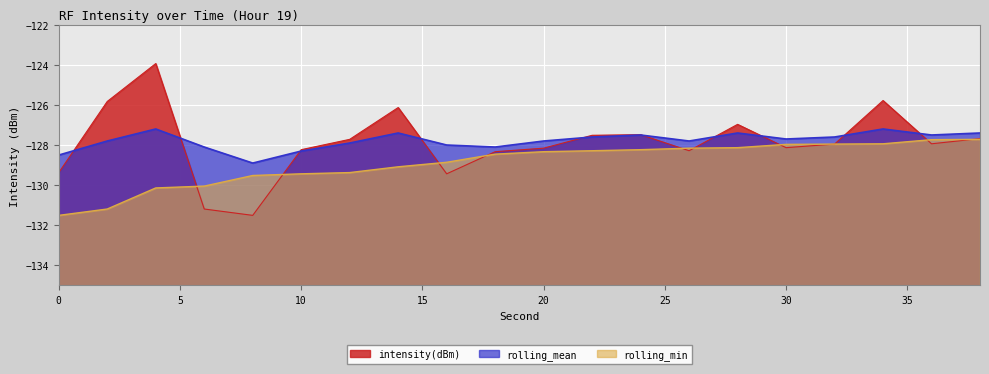

How many series are shown in this chart?

3